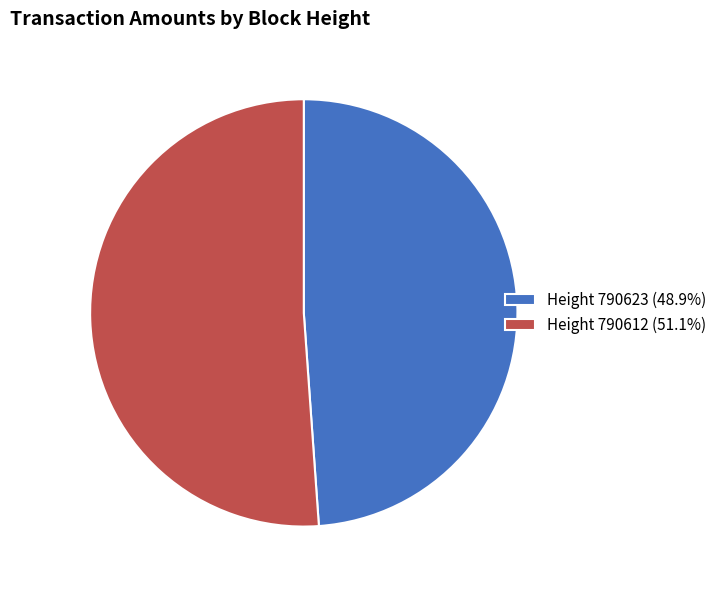

Do Height 790612 (51.1%) and Height 790623 (48.9%) together represent more than half of the pie?

Yes